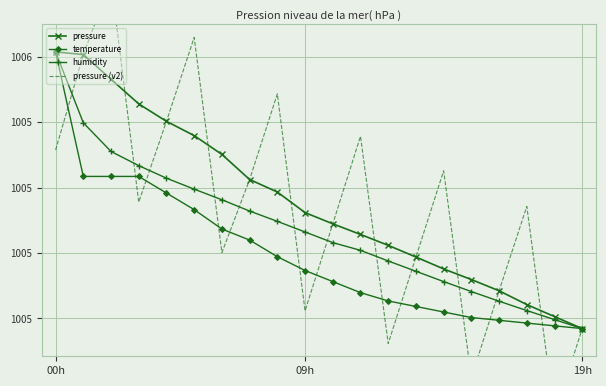

The pressure series shows 559.8 at 10. True or false?

False